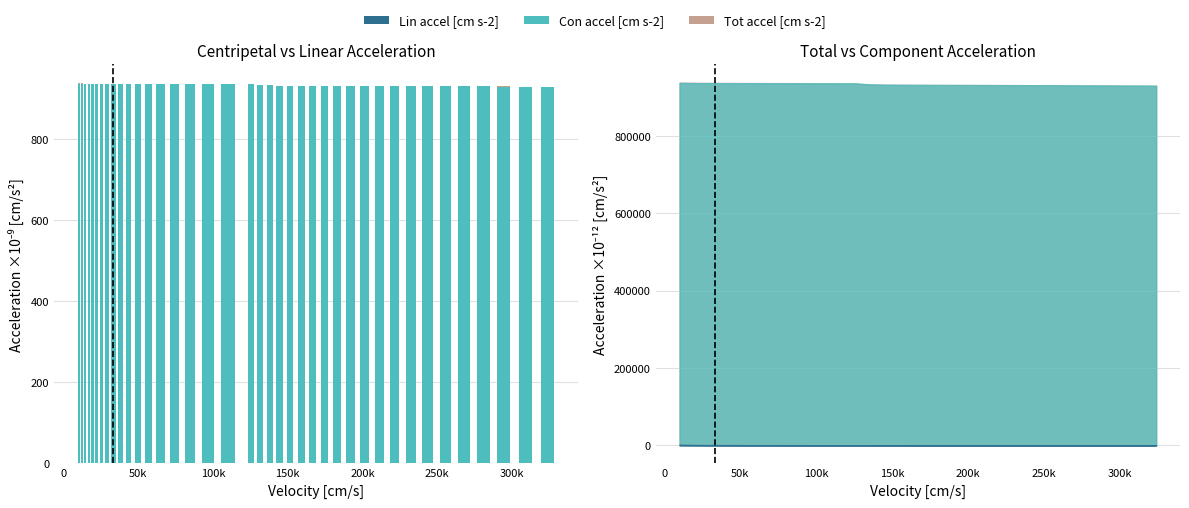

What is the value of the Lin accel [cm s-2] bar at the 19th from the left?

0.2